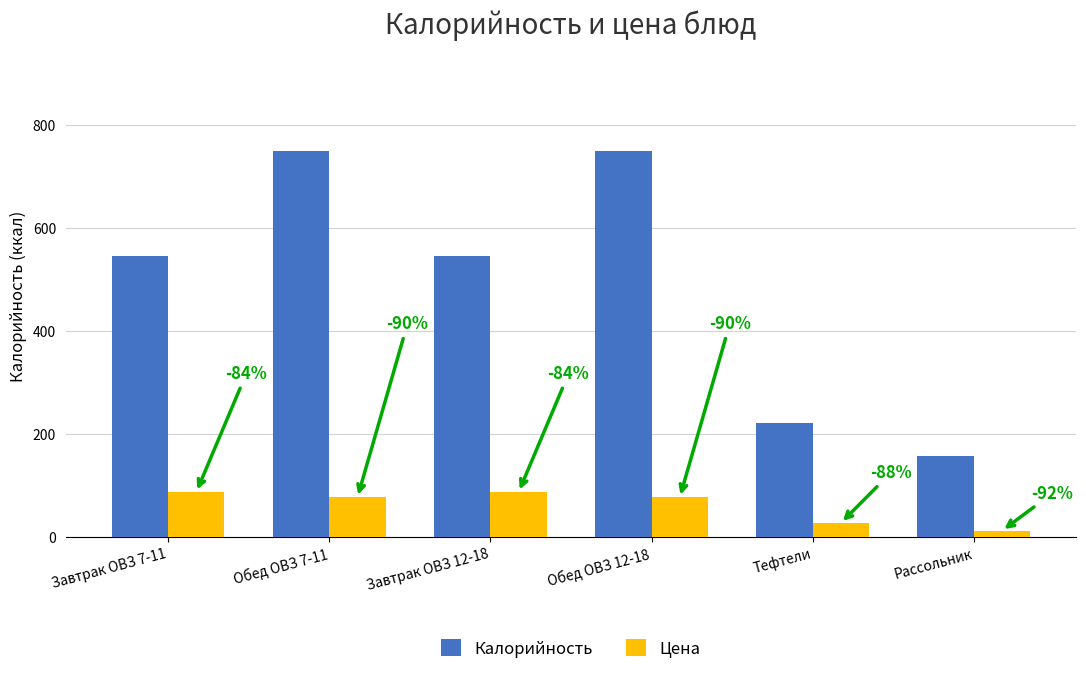

At which category does the chart reach its minimum across all series?

Рассольник